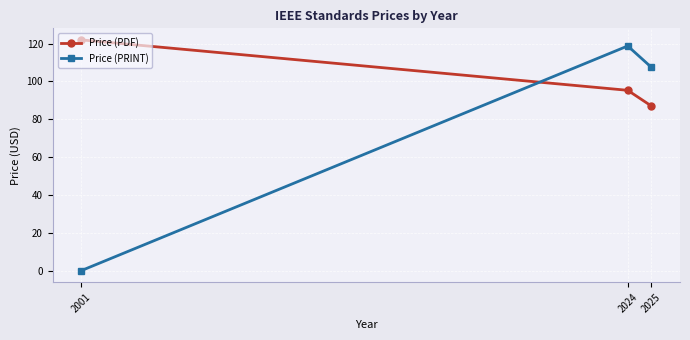

How many values in the Price (PRINT) series exceed 107?

2